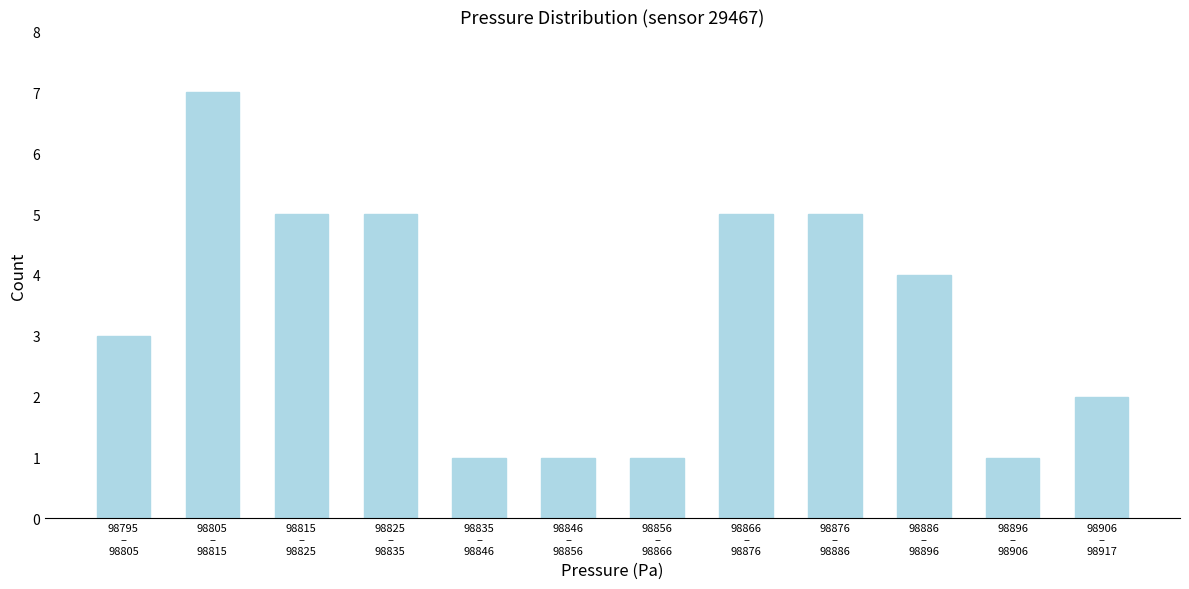

Reading right to left, what are all the values shown in this chart?

2	1	4	5	5	1	1	1	5	5	7	3